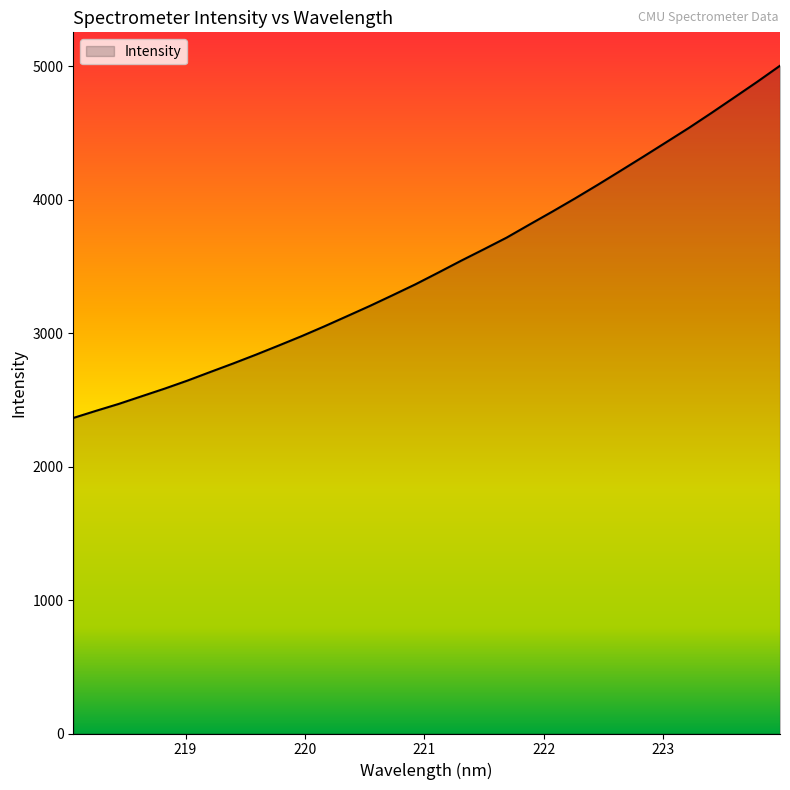

What is the greatest value displayed?

5004.4